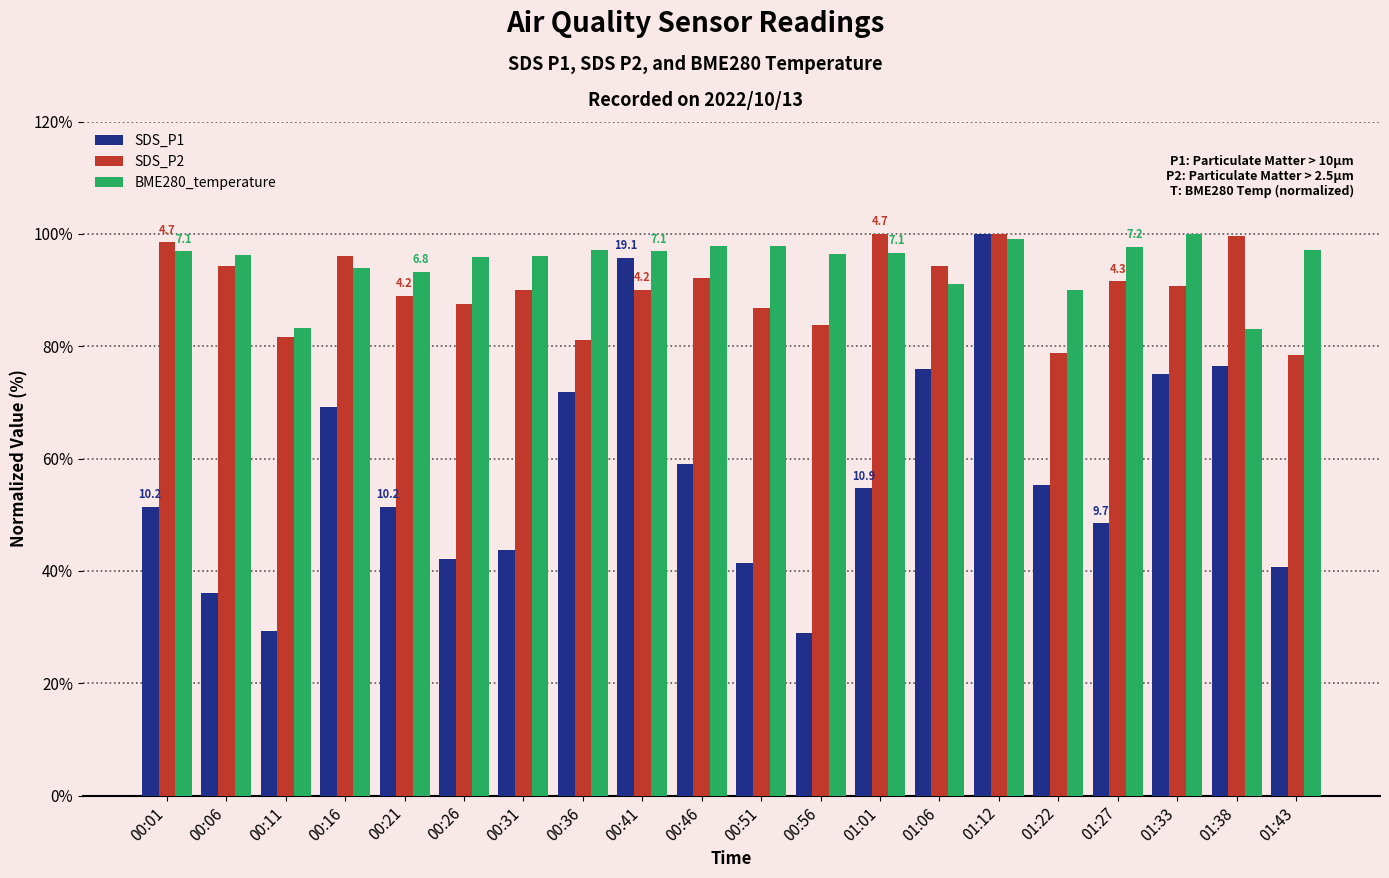

What is the sum of all SDS_P2 values?

1804.0